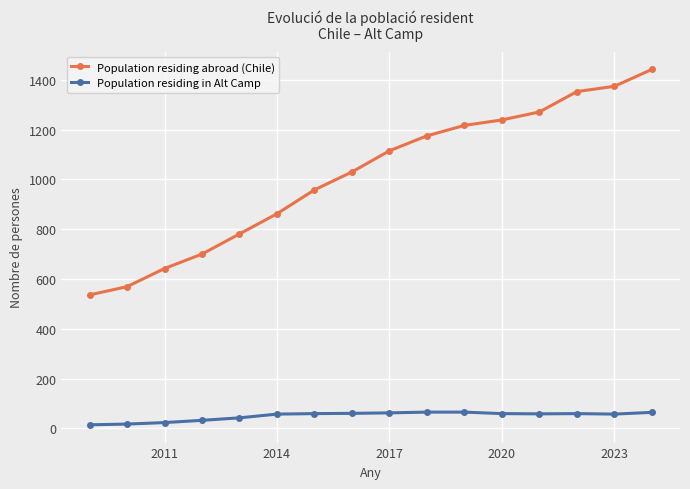

Which series has the largest range (max minus min)?

Population residing abroad (Chile)